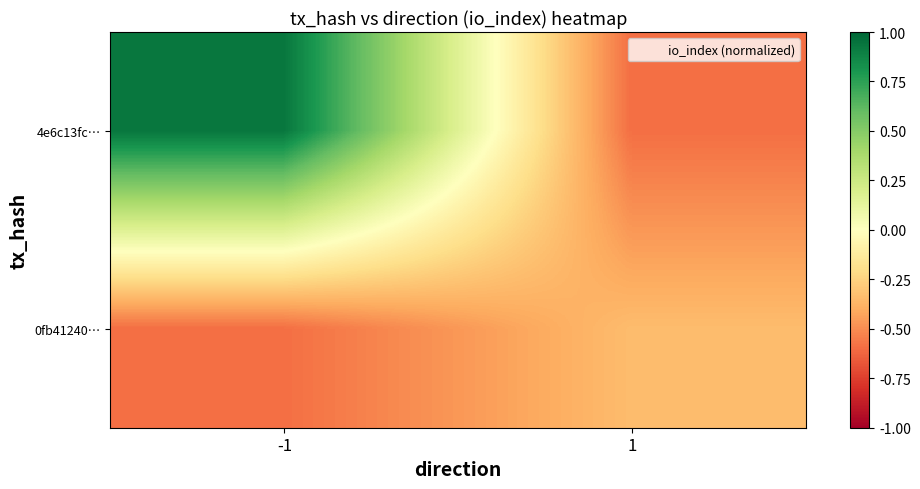

What is the spread (max minus min) of values at -1?

1.5